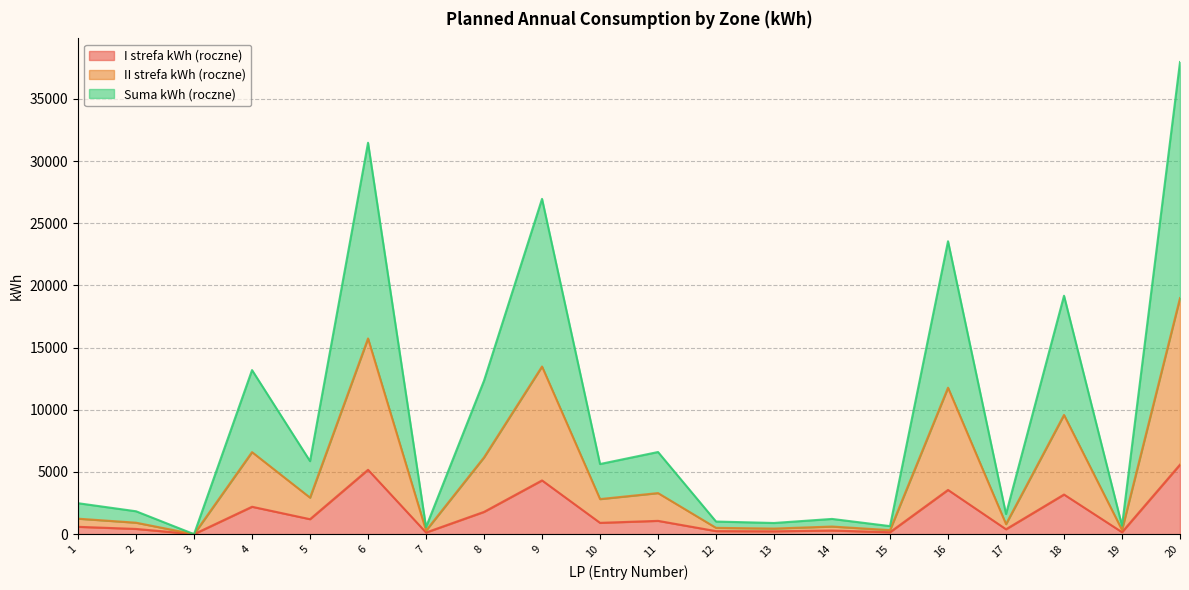

What is the greatest value displayed?

37960